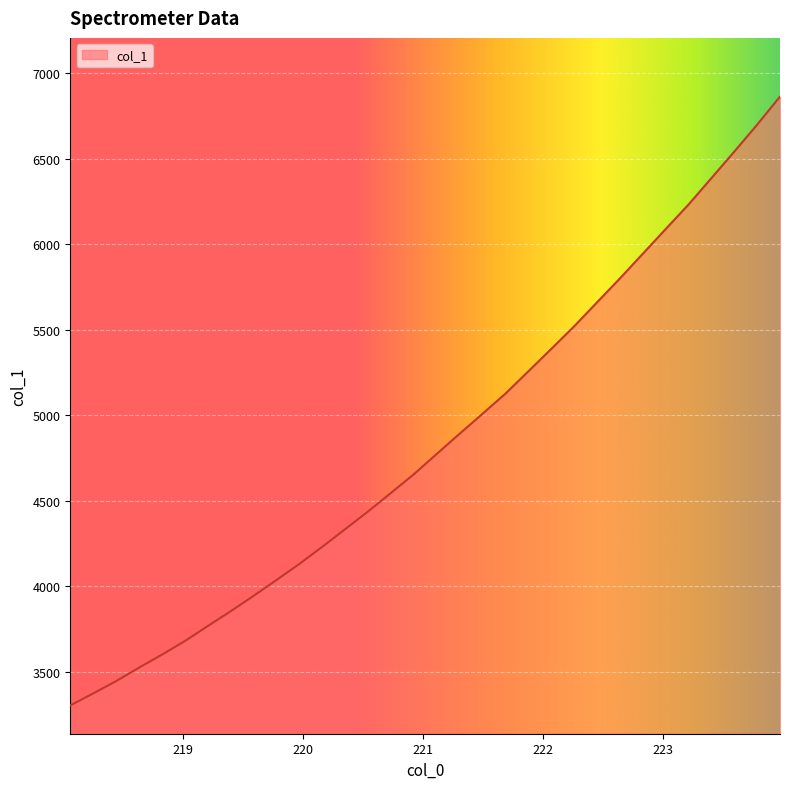

What is the difference between the maximum and minimum values?

3556.8